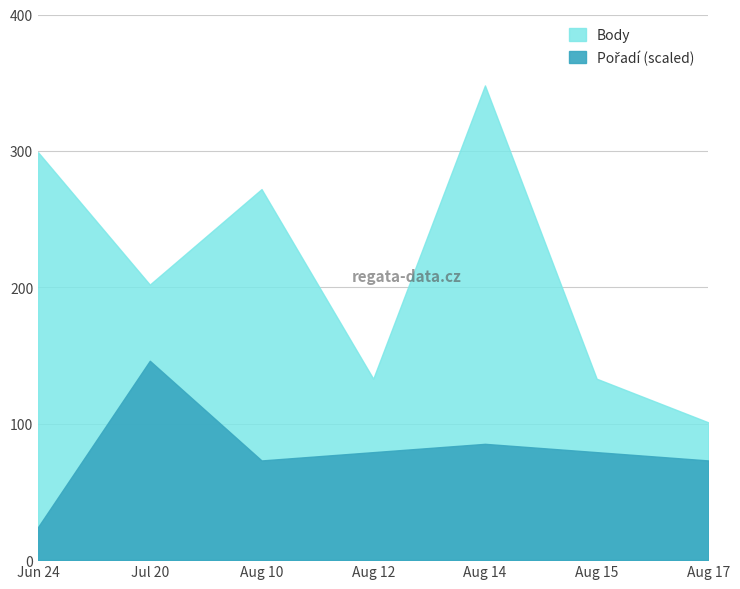

True or false: Pořadí and Body cross at least once.

False